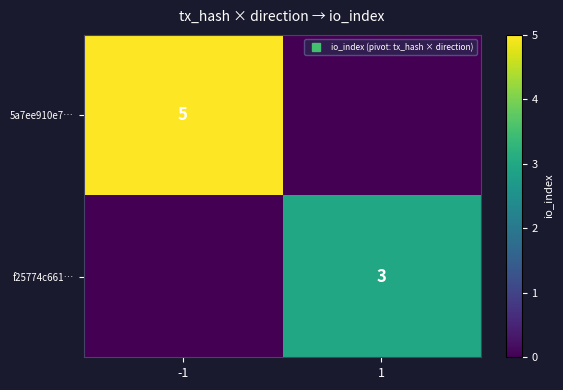

What is the sum of the 5a7ee910e7… values at -1 and 1?

5